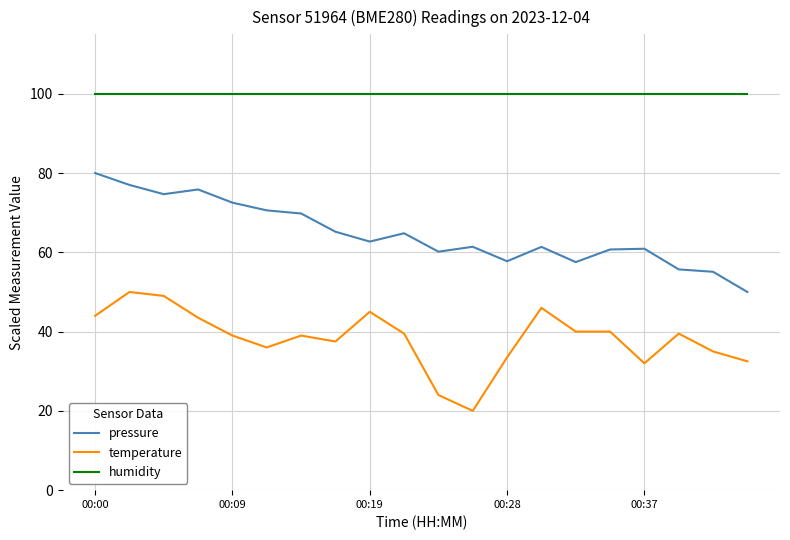

True or false: humidity and temperature cross at least once.

False